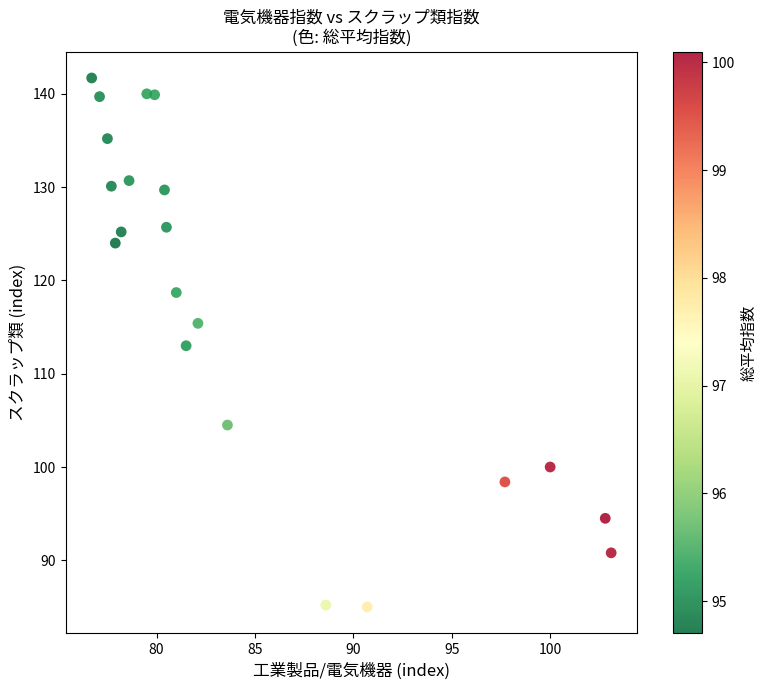

What is the range of X values (max minus min)?

26.4